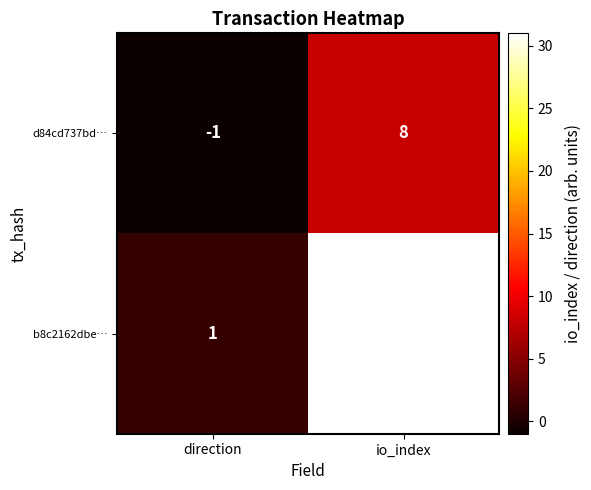

Read the b8c2162dbe… value at io_index, to the nearest 5.

30